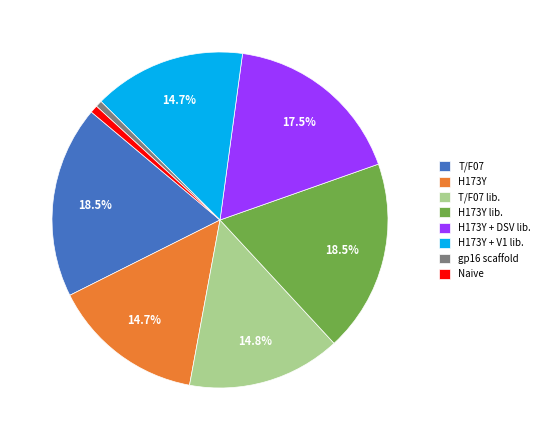

How much of the chart is everything except H173Y?

85.3%